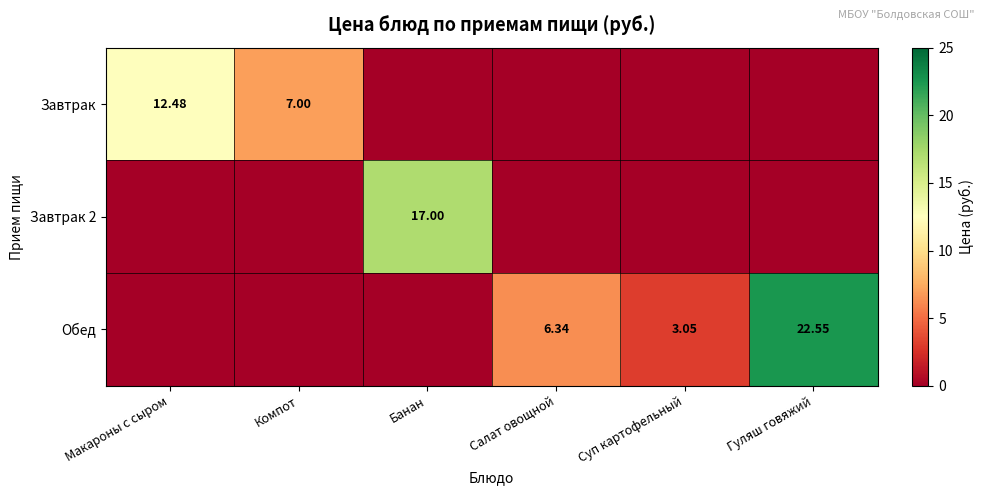

Rank the series by their maximum value, from highest to lowest.

Обед, Завтрак 2, Завтрак